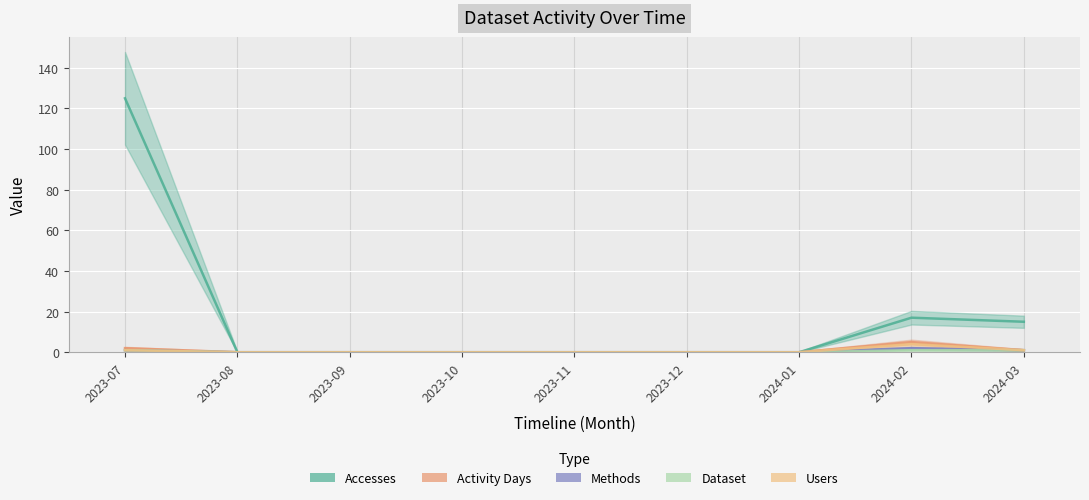

Reading left to right, list all the values displayed in this chart.

Accesses: 2023-07=125	2023-08=0	2023-09=0	2023-10=0	2023-11=0	2023-12=0	2024-01=0	2024-02=17	2024-03=15
Activity Days: 2023-07=2	2023-08=0	2023-09=0	2023-10=0	2023-11=0	2023-12=0	2024-01=0	2024-02=5	2024-03=1
Methods: 2023-07=1	2023-08=0	2023-09=0	2023-10=0	2023-11=0	2023-12=0	2024-01=0	2024-02=2	2024-03=1
Dataset: 2023-07=1	2023-08=0	2023-09=0	2023-10=0	2023-11=0	2023-12=0	2024-01=0	2024-02=1	2024-03=1
Users: 2023-07=1	2023-08=0	2023-09=0	2023-10=0	2023-11=0	2023-12=0	2024-01=0	2024-02=4	2024-03=1